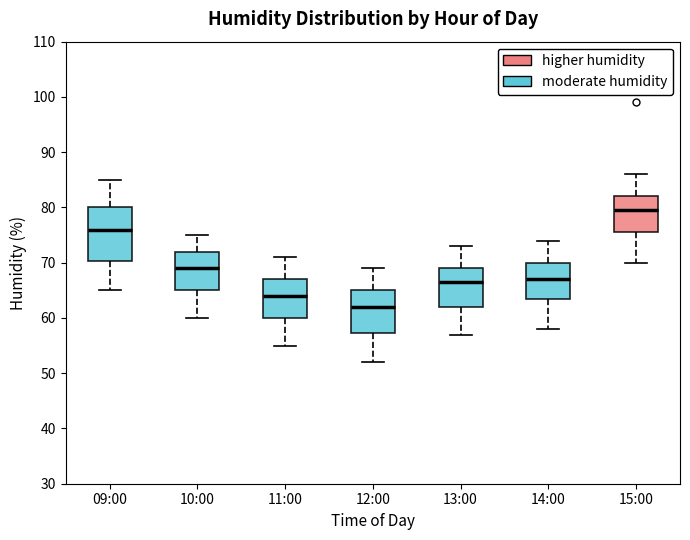

Reading left to right, transcribe this box plot: for each box, give where its median line is, the range the box spans, and where its two whiskers end, as read against the y-axis. The values are not printed on the chart, so give them approximately, as read against the axis.

09:00: median 76, box 70 to 80, whiskers 65 to 85
10:00: median 69, box 65 to 72, whiskers 60 to 75
11:00: median 64, box 60 to 67, whiskers 55 to 71
12:00: median 62, box 57 to 65, whiskers 52 to 69
13:00: median 67, box 62 to 69, whiskers 57 to 73
14:00: median 67, box 64 to 70, whiskers 58 to 74
15:00: median 80, box 76 to 82, whiskers 70 to 86